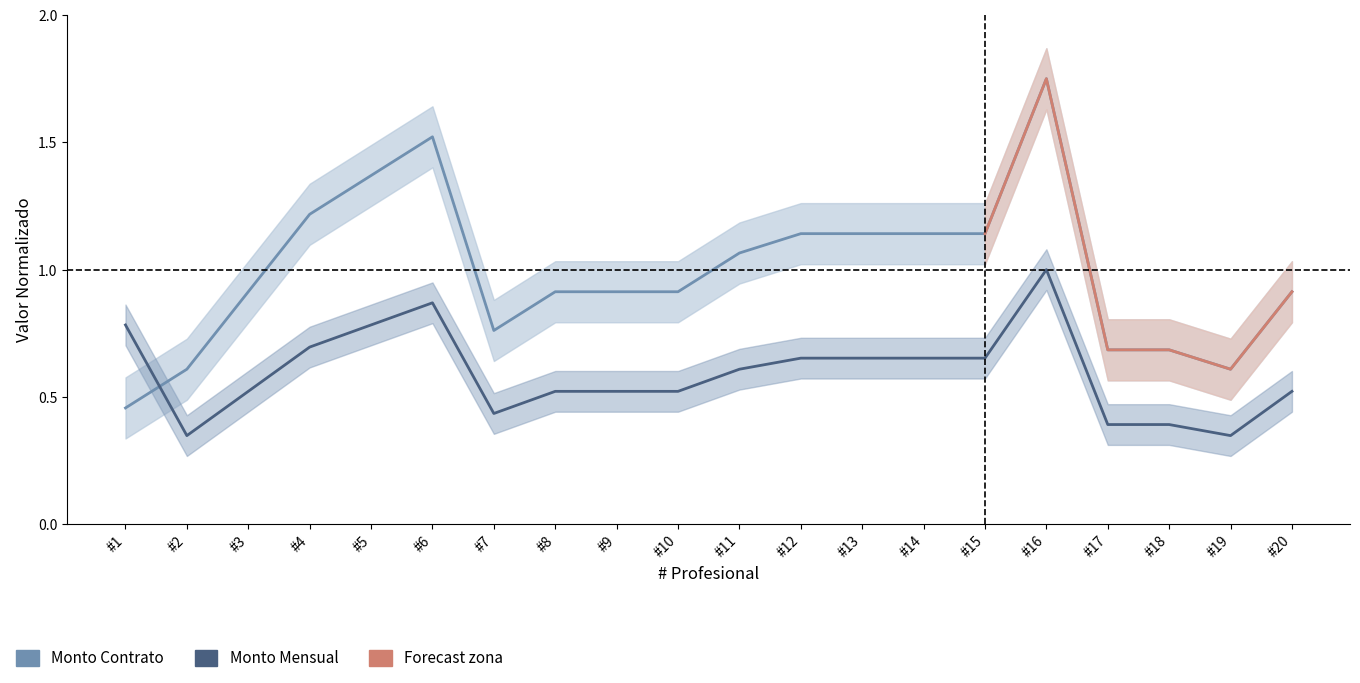

Reading left to right, what are all the values shown in this chart?

Monto Contrato (normalizado): 0.5	0.6	0.9	1.2	1.4	1.5	0.8	0.9	0.9	0.9	1.1	1.1	1.1	1.1	1.1	1.8	0.7	0.7	0.6	0.9
Monto Mensual (normalizado): 0.8	0.3	0.5	0.7	0.8	0.9	0.4	0.5	0.5	0.5	0.6	0.7	0.7	0.7	0.7	1.0	0.4	0.4	0.3	0.5